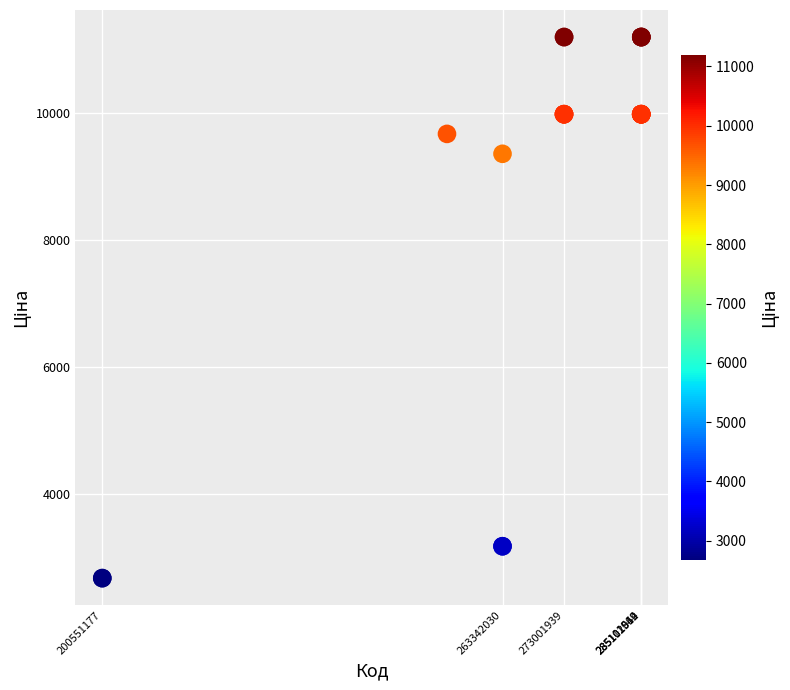

What Y value in the scatter plot is closest to 6933?

9351.9